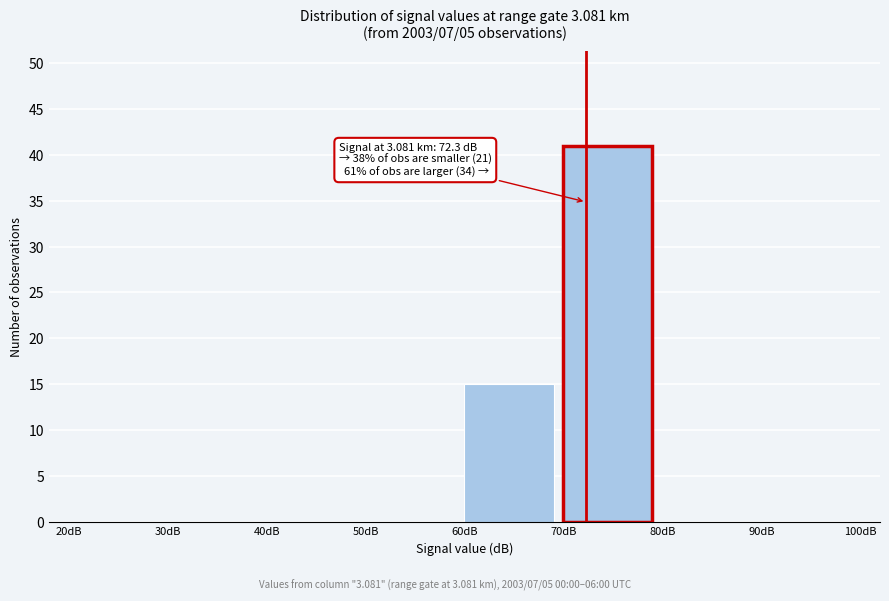

Which range on the x-axis has the tallest bar?

70 to 80